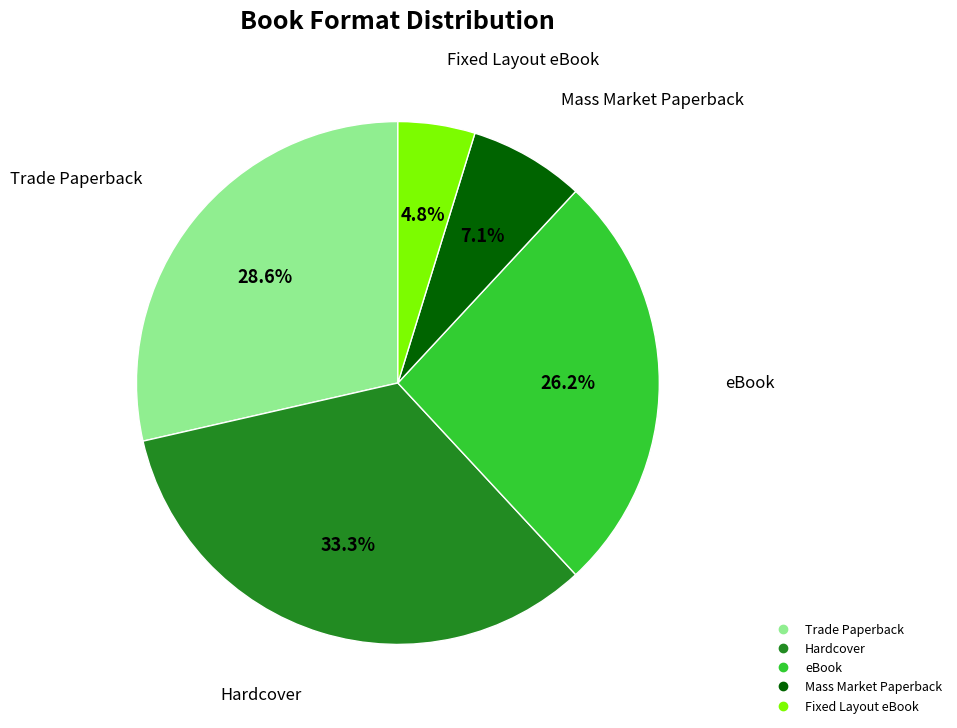

Which category has the biggest portion of the pie?

Hardcover